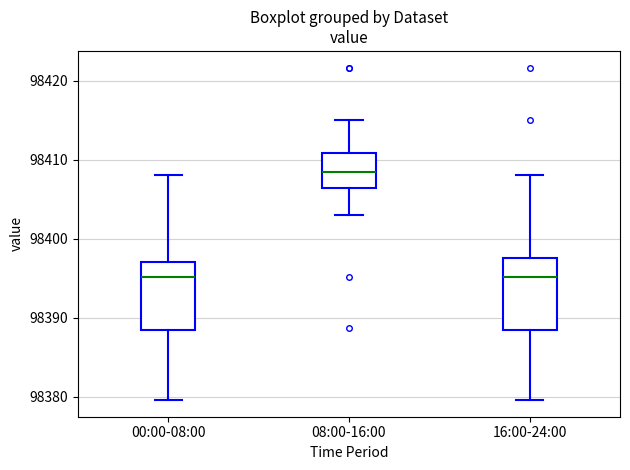

Where does the lower whisker of the box for 00:00-08:00 end on the y-axis? The values are not printed on the chart, so give them approximately, as read against the axis.

98380